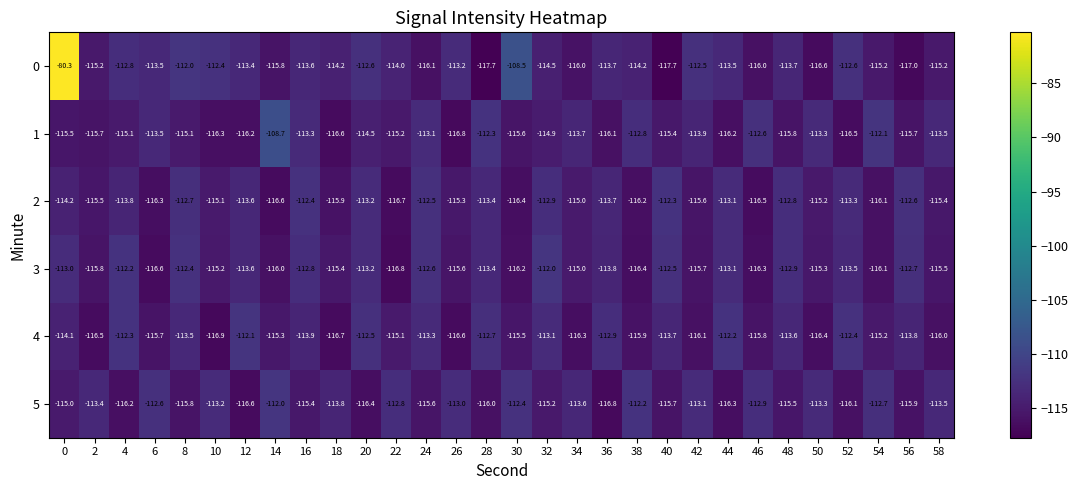

What is the total value across all series at 42?

-686.9